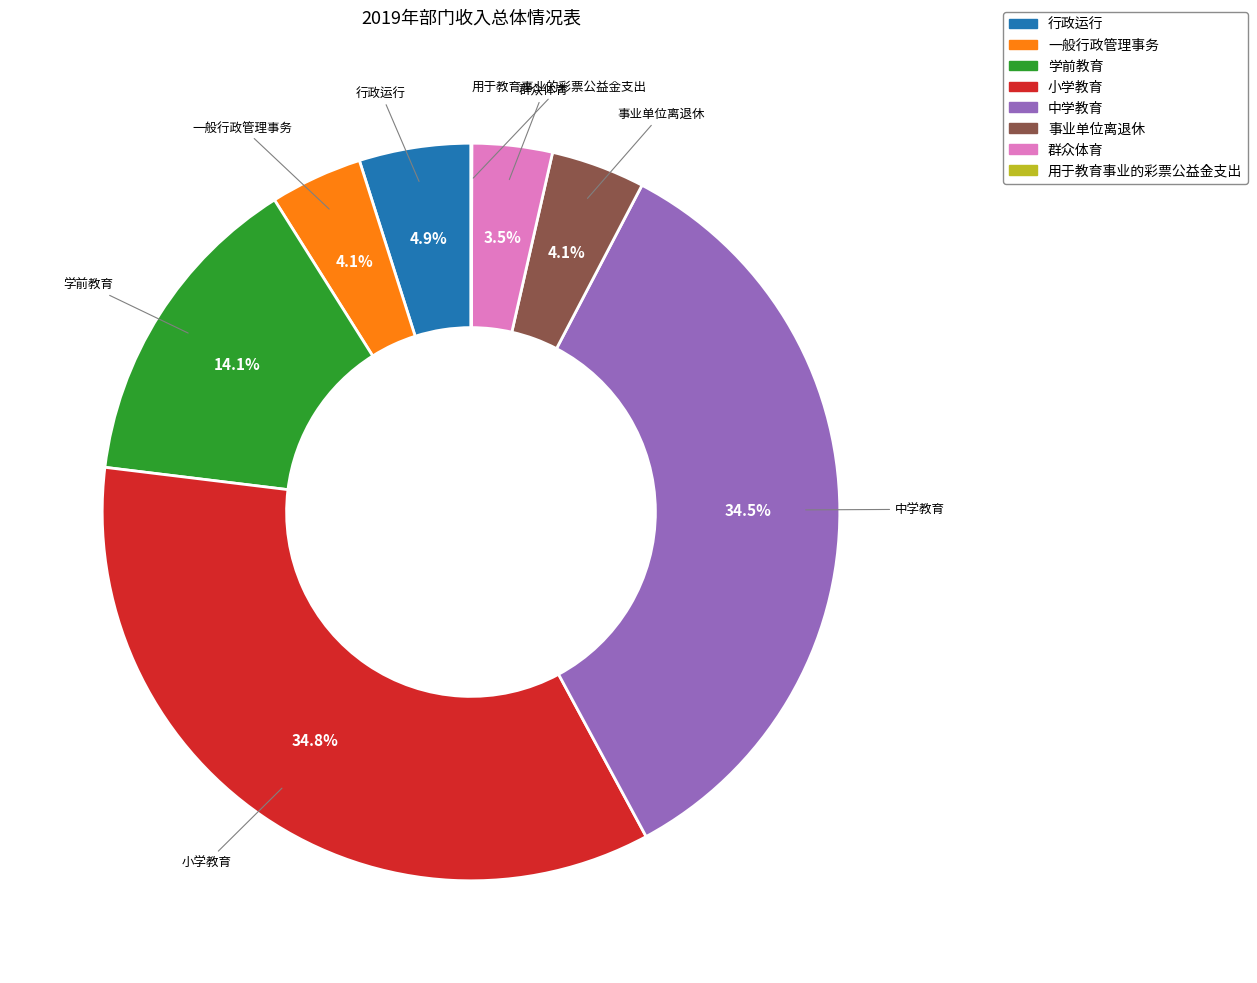

What is the ratio of the value at 行政运行 to the value at 学前教育?

0.3